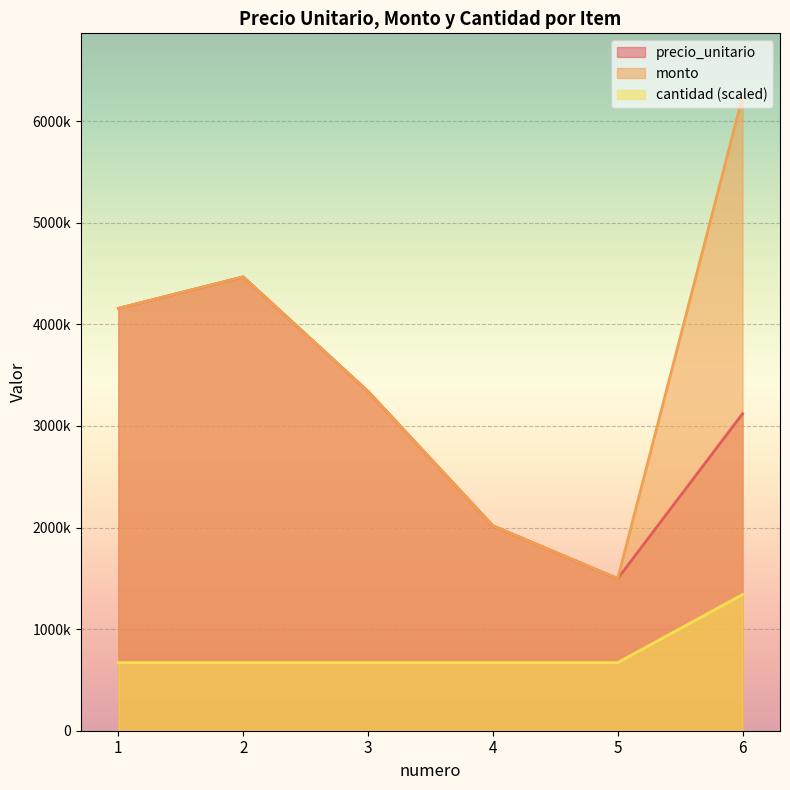

Which series has the largest total across all categories?

monto